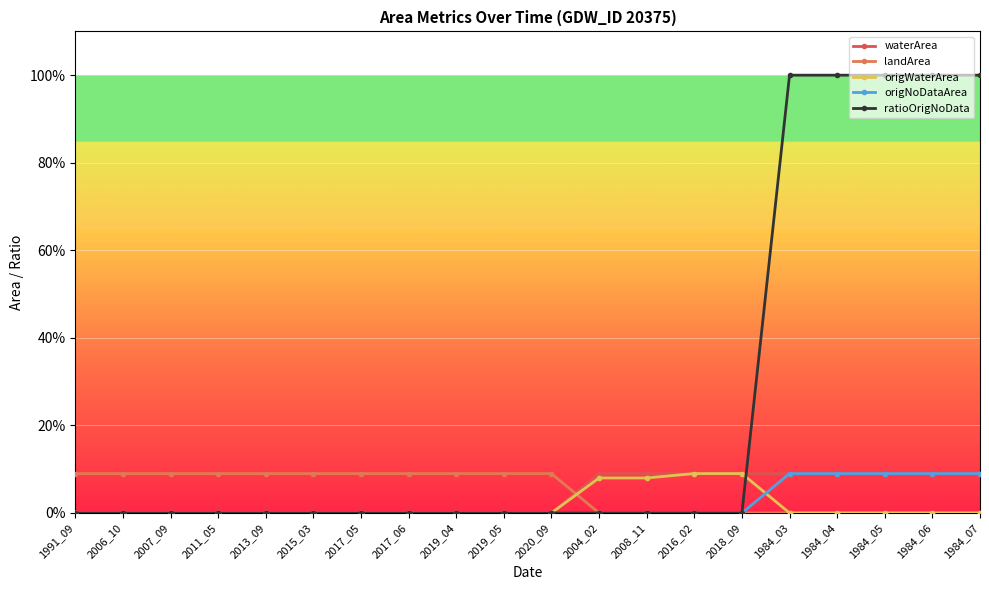

At which label does waterArea reach its peak?

2004_02